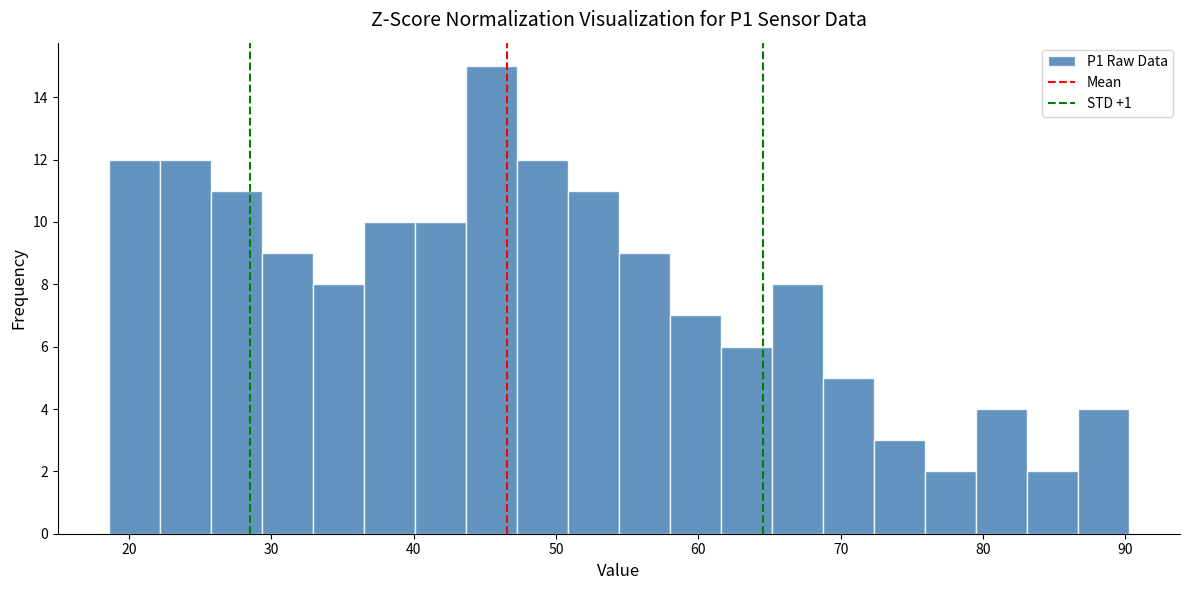

Around what value on the x-axis is the tallest bar? Give the approximate position of its centre, as read against the axis.

45